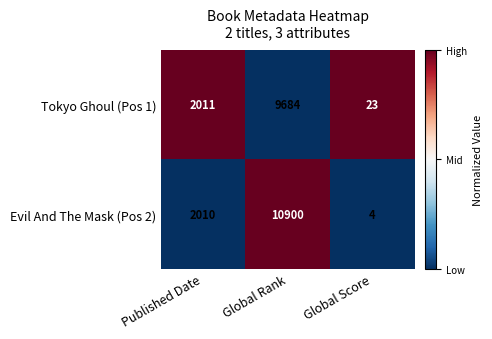

Rank the series by their maximum value, from lowest to highest.

Tokyo Ghoul (Pos 1), Evil And The Mask (Pos 2)